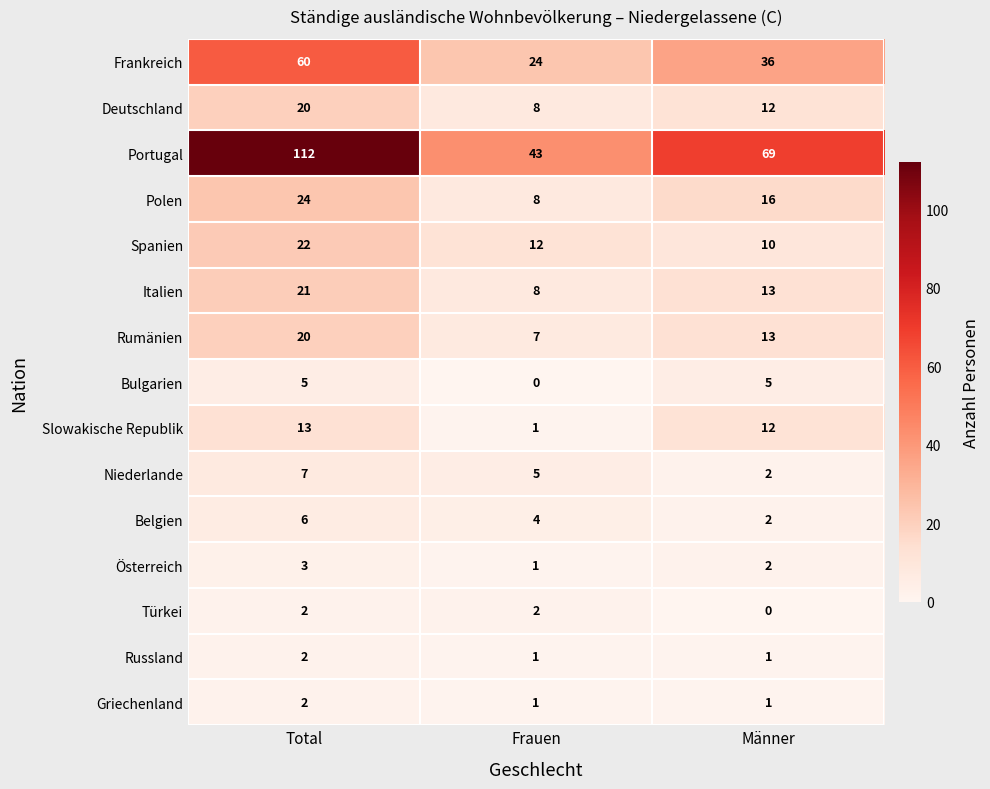

Rank the categories by Deutschland value from highest to lowest.

Total, Männer, Frauen